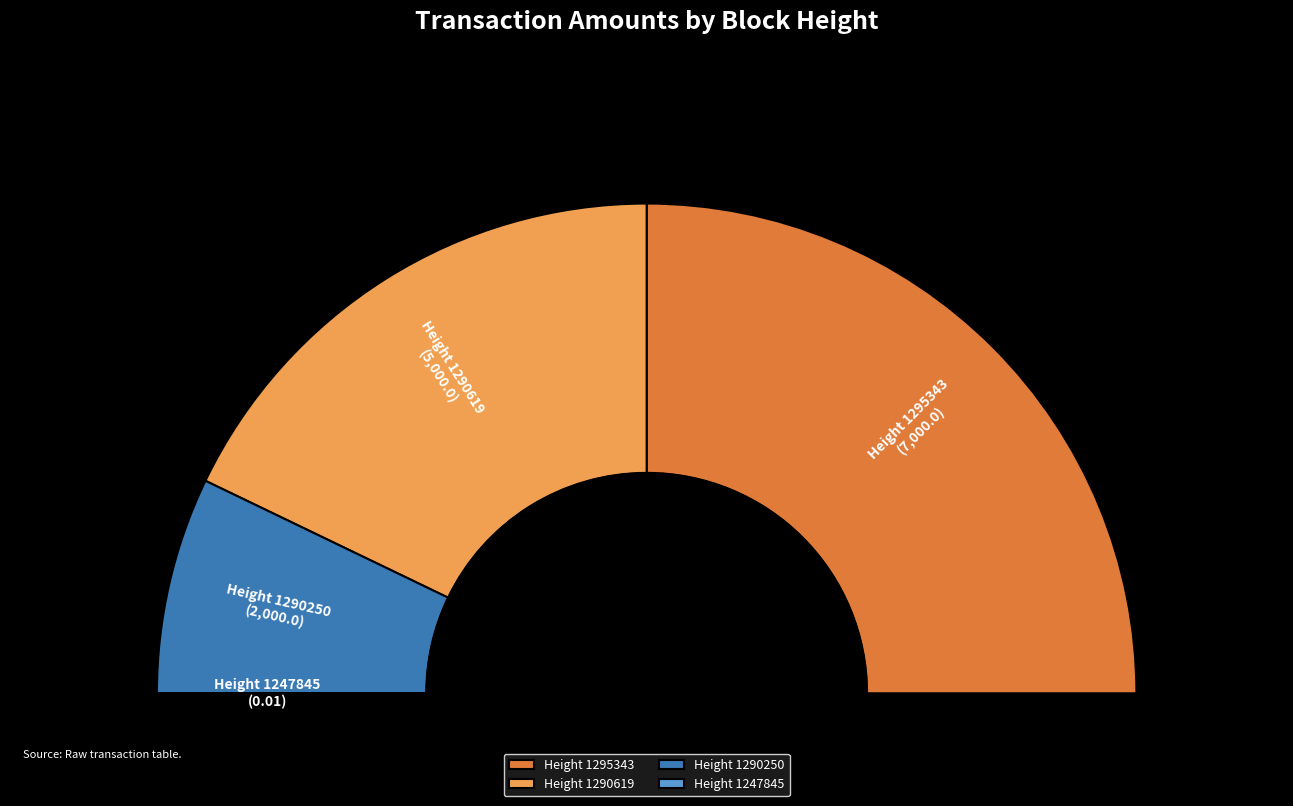

Which has a higher value, Height 1295343 or Height 1247845?

Height 1295343